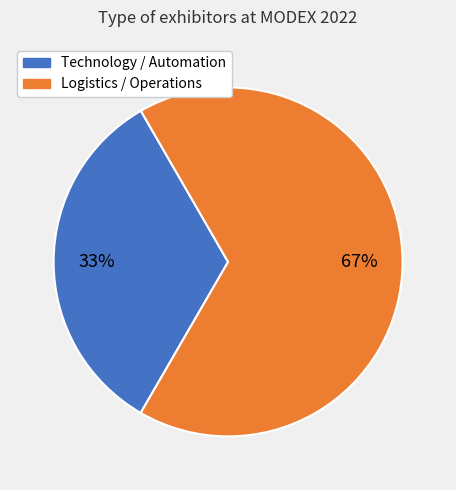

Do Logistics / Operations and Technology / Automation together represent more than half of the pie?

Yes